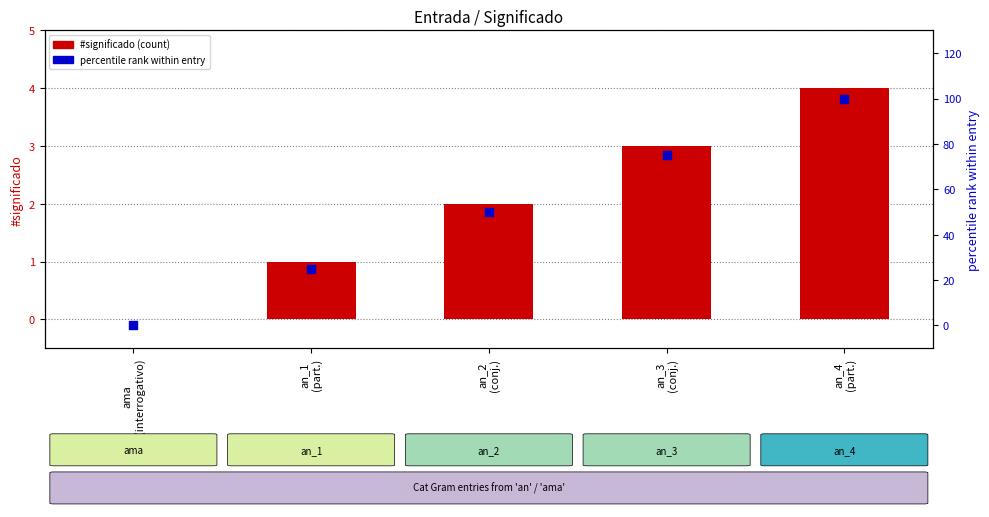

Which series contains the lowest Y value?

#significado